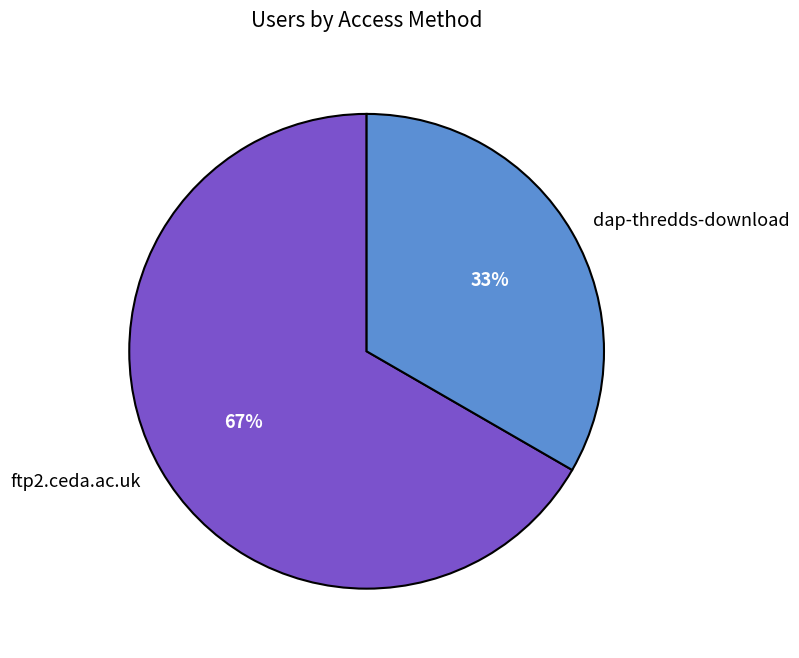

What is the majority slice?

ftp2.ceda.ac.uk